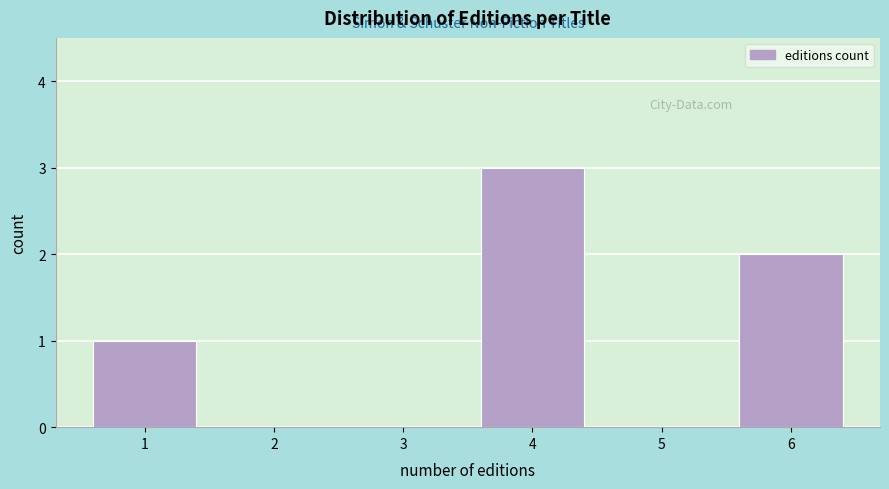

Reading left to right, list every bar in this chart as the range it spans on the x-axis followed by its height. The values are not printed on the chart, so give them approximately, as read against the axis.

0.5 to 1.5: 1
1.5 to 2.5: 0
2.5 to 3.5: 0
3.5 to 4.5: 3
4.5 to 5.5: 0
5.5 to 6.5: 2